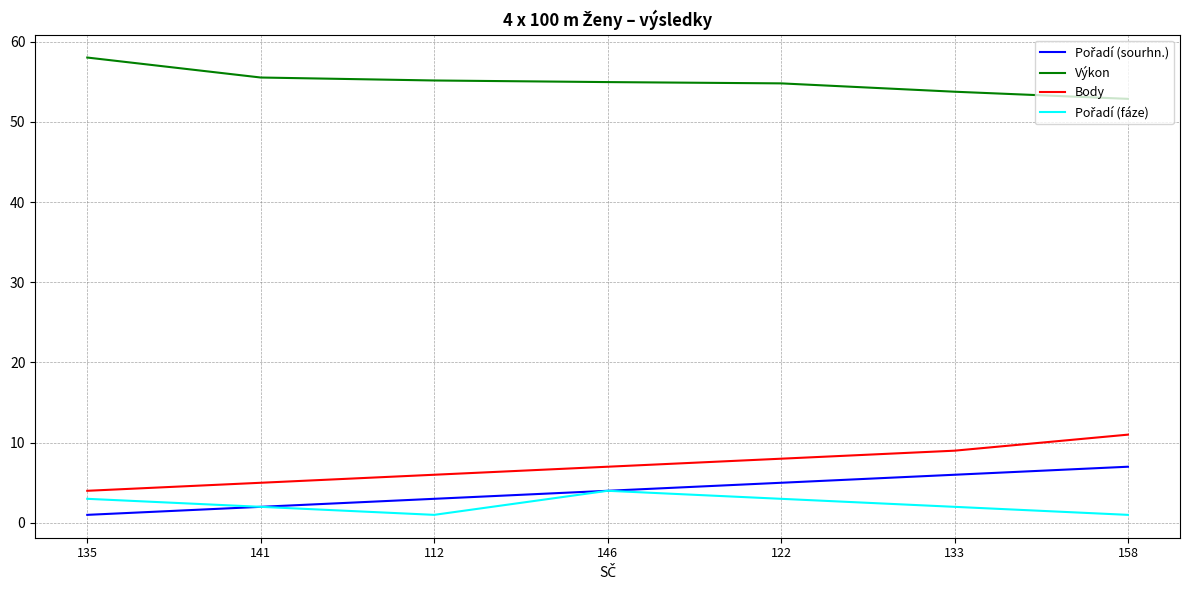

What is the approximate value of Body at 133?

9.0